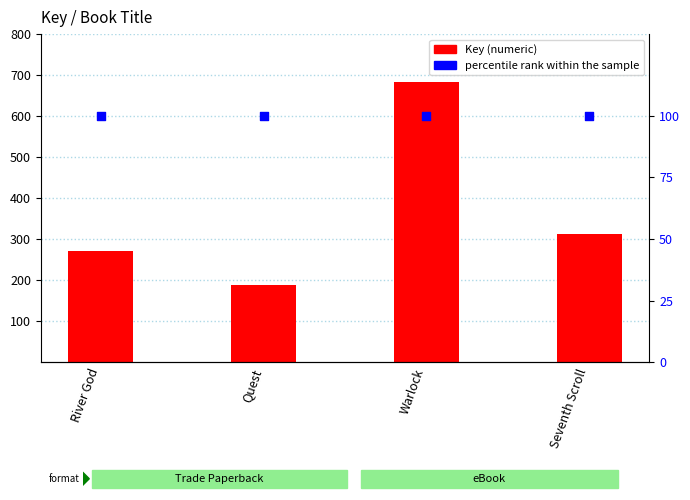

What are all the series names shown in the legend?

Key, percentile rank within the sample